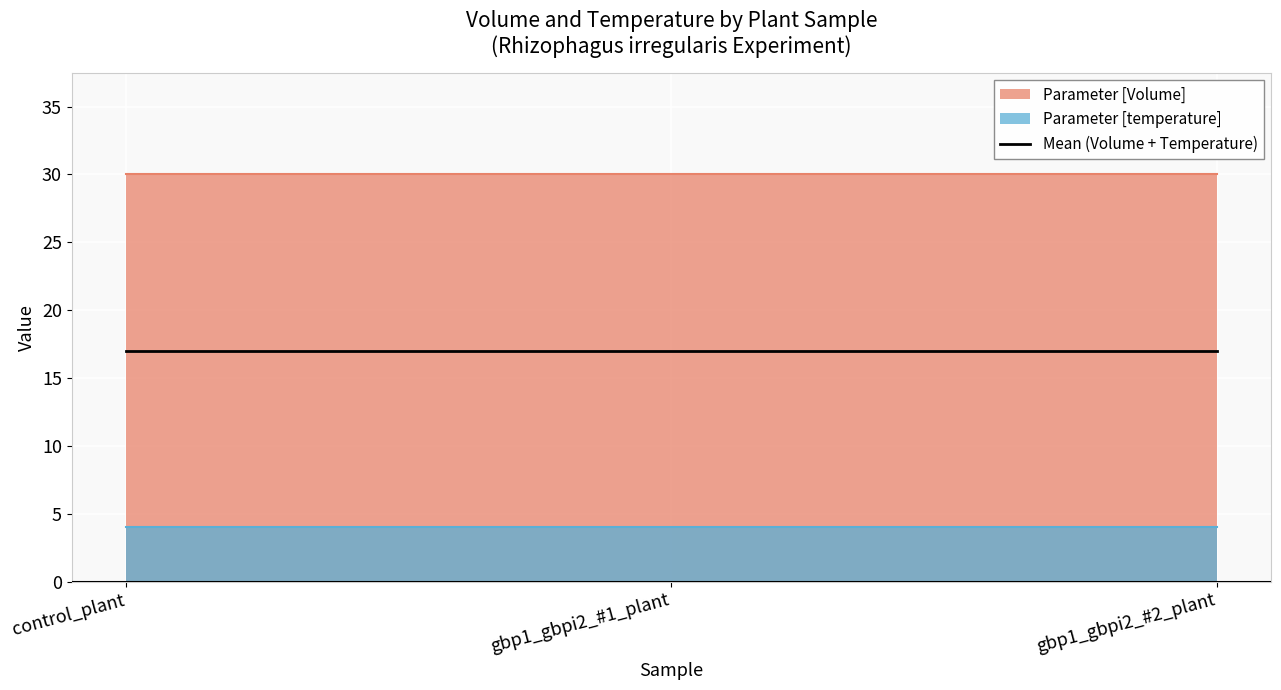

Rank the series at control_plant from highest to lowest value.

Parameter [Volume], Parameter [temperature]